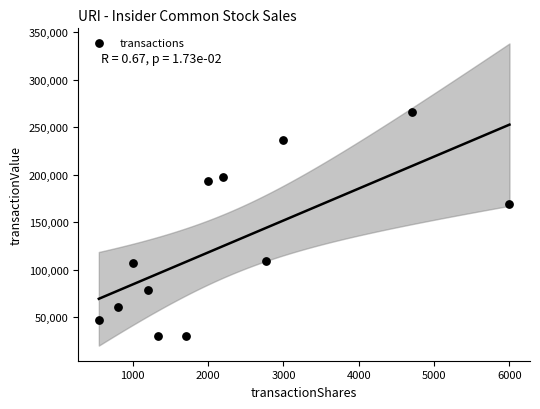

What Y value in the scatter plot is closest to 148458?

169321